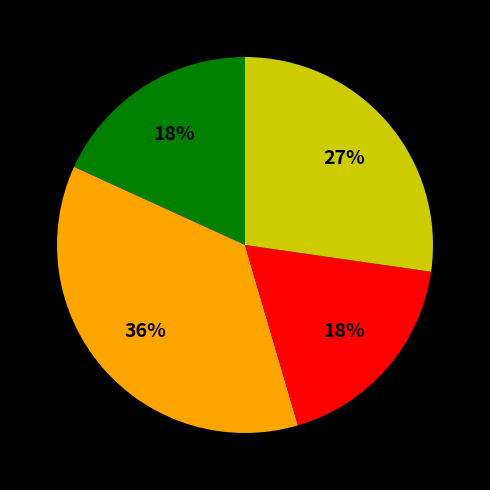

Does any single category account for the majority?

No